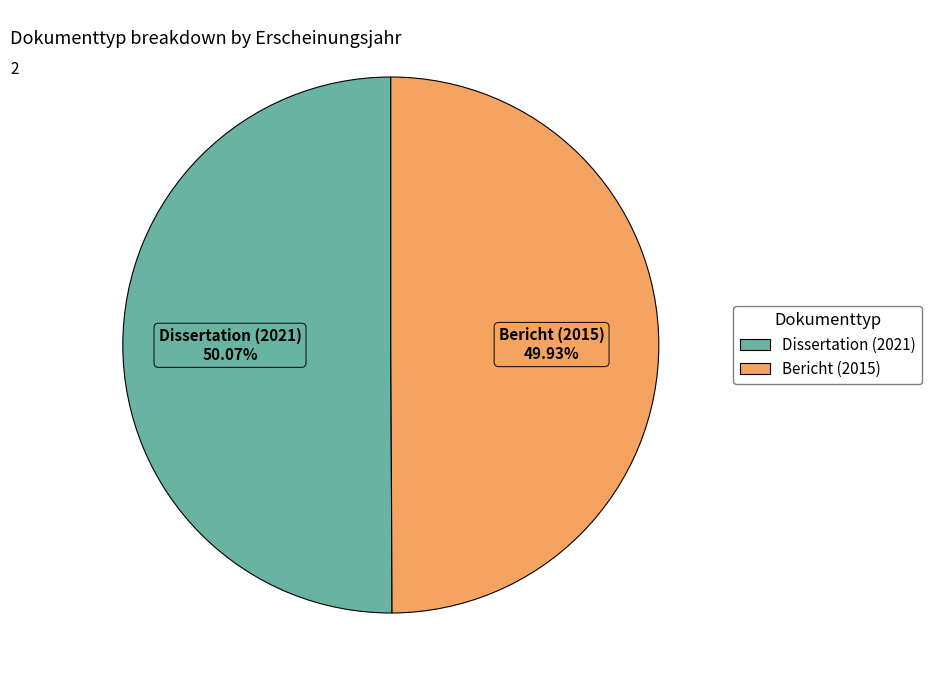

Approximately how many times larger is the value at Bericht (2015) compared to Dissertation (2021)?

1.0